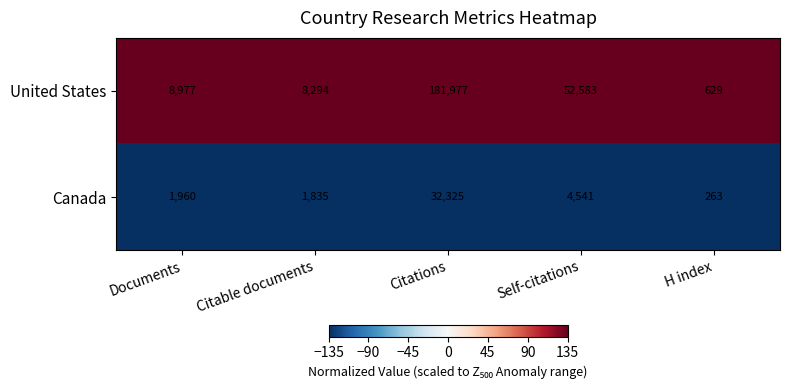

What is the difference between the maximum and second lowest values in the Canada series?

30490